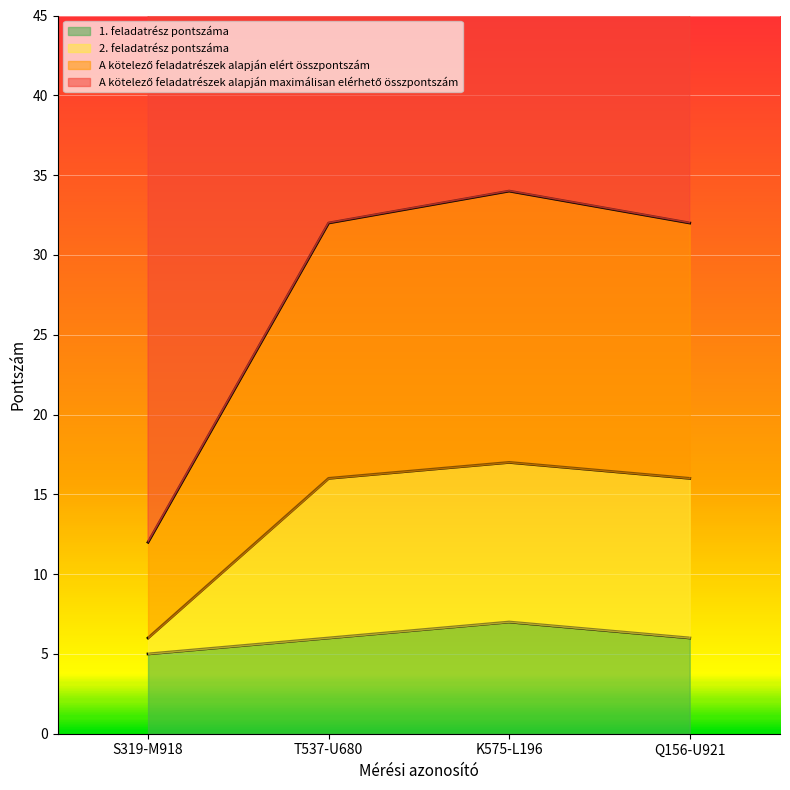

At which label does A kötelező feladatrészek alapján elért összpontszám reach its minimum?

S319-M918